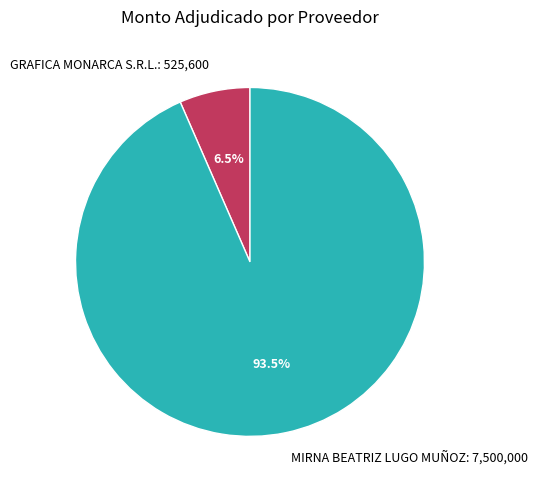

What is the total percentage of GRAFICA MONARCA S.R.L. and MIRNA BEATRIZ LUGO MUÑOZ?

100.0%